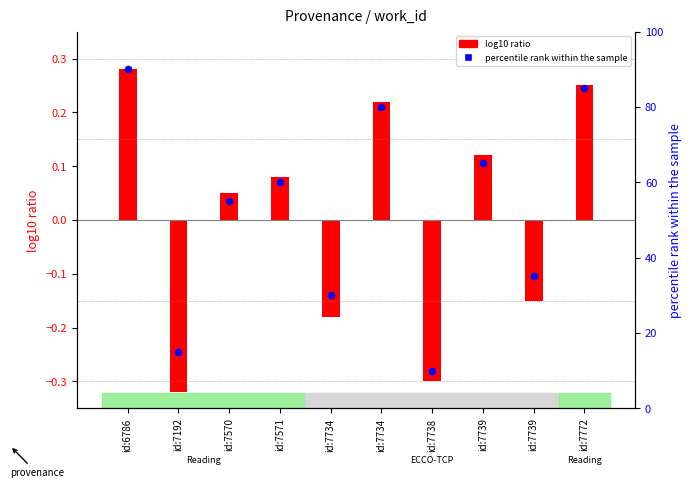

What is the change in value from id:7571 to id:7772?

+25